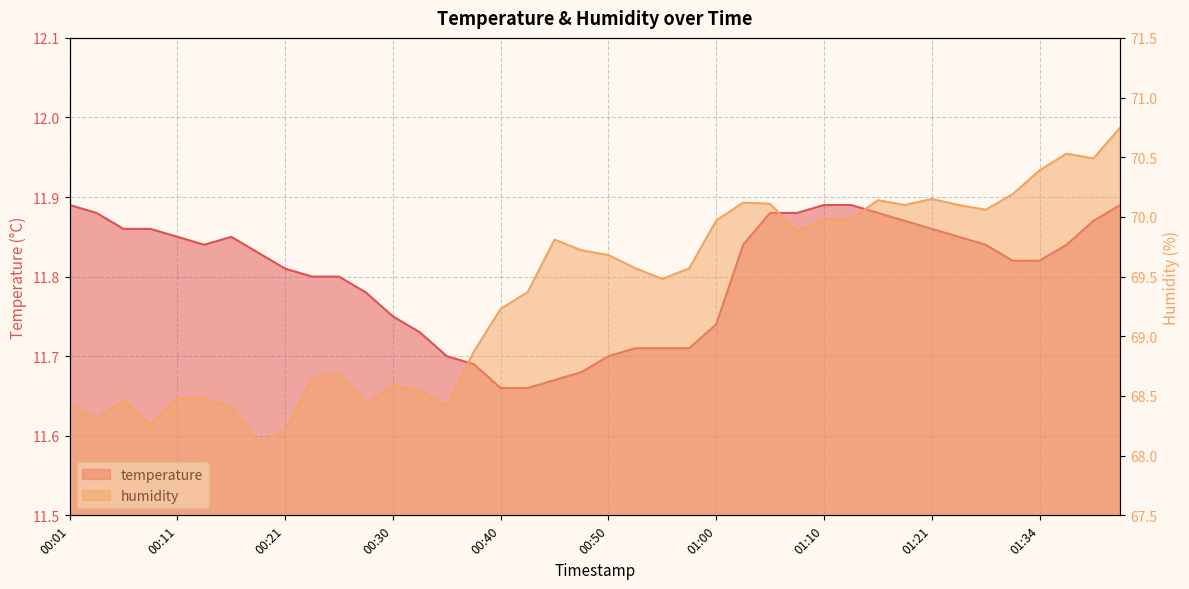

Which series has the widest spread of values?

humidity